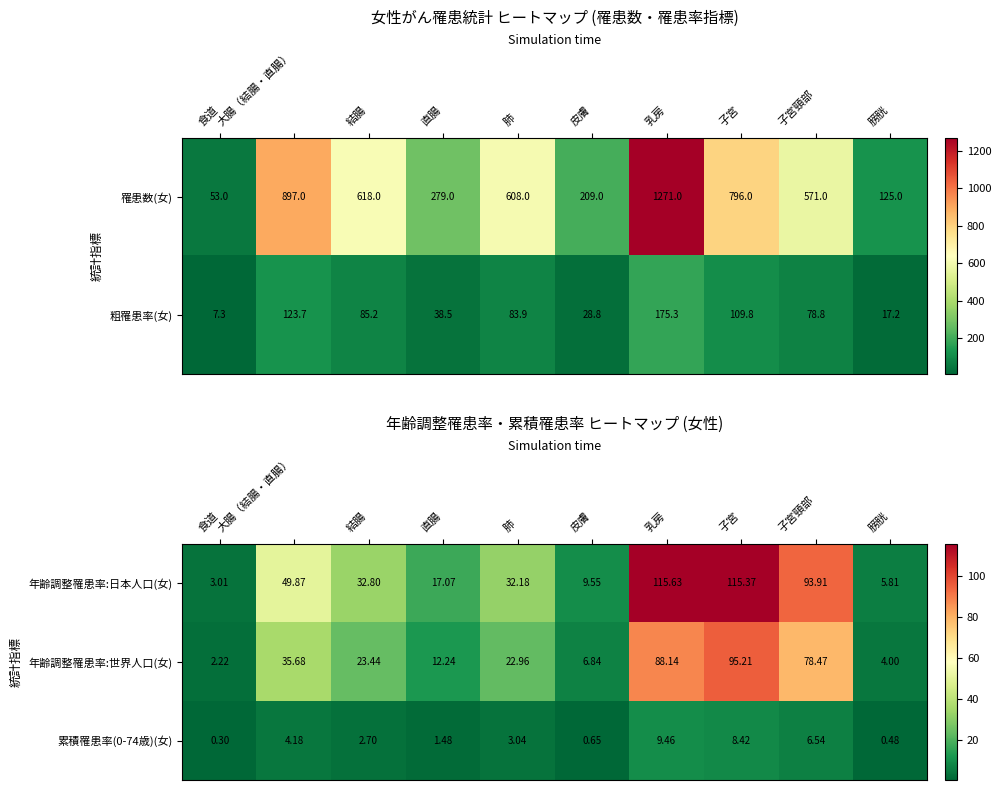

Where does the 年齢調整罹患率:世界人口(女) series first go above 23?

大腸（結腸・直腸）